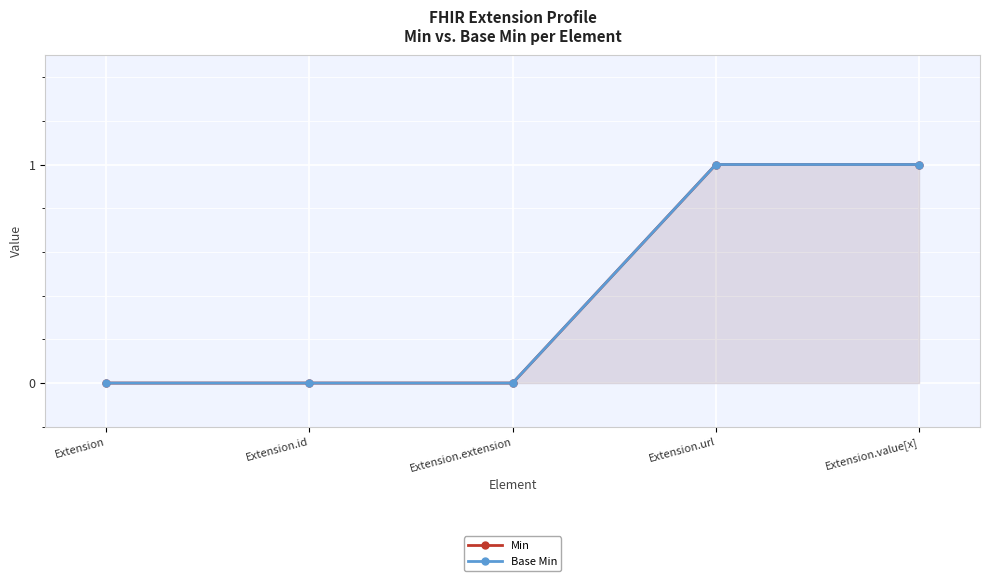

How many Base Min values are between 0 and 1?

5